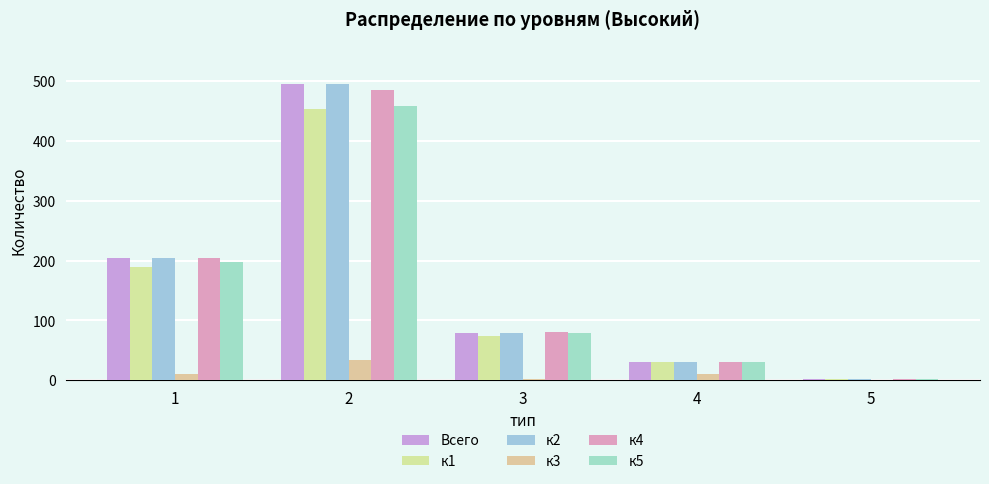

Which series has the widest spread of values?

Всего